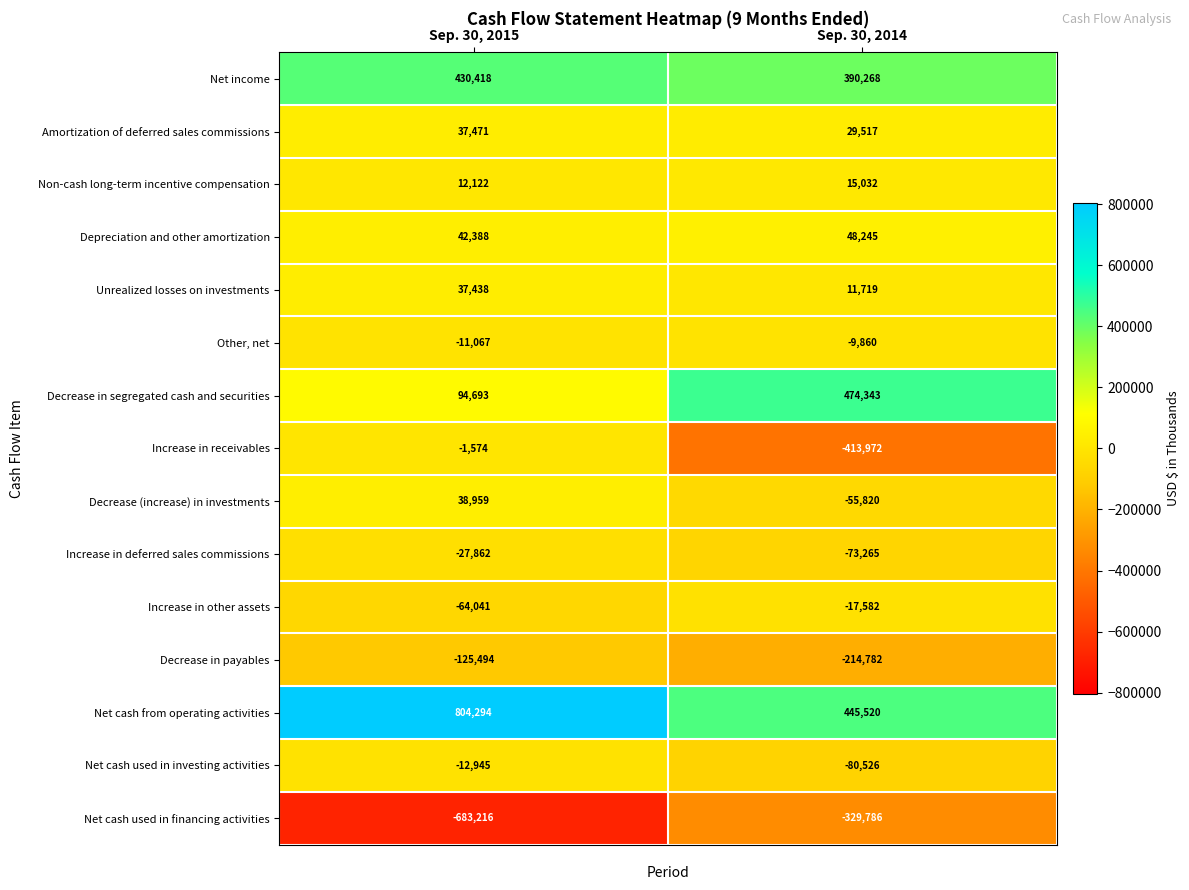

How many data points does each series have?

2